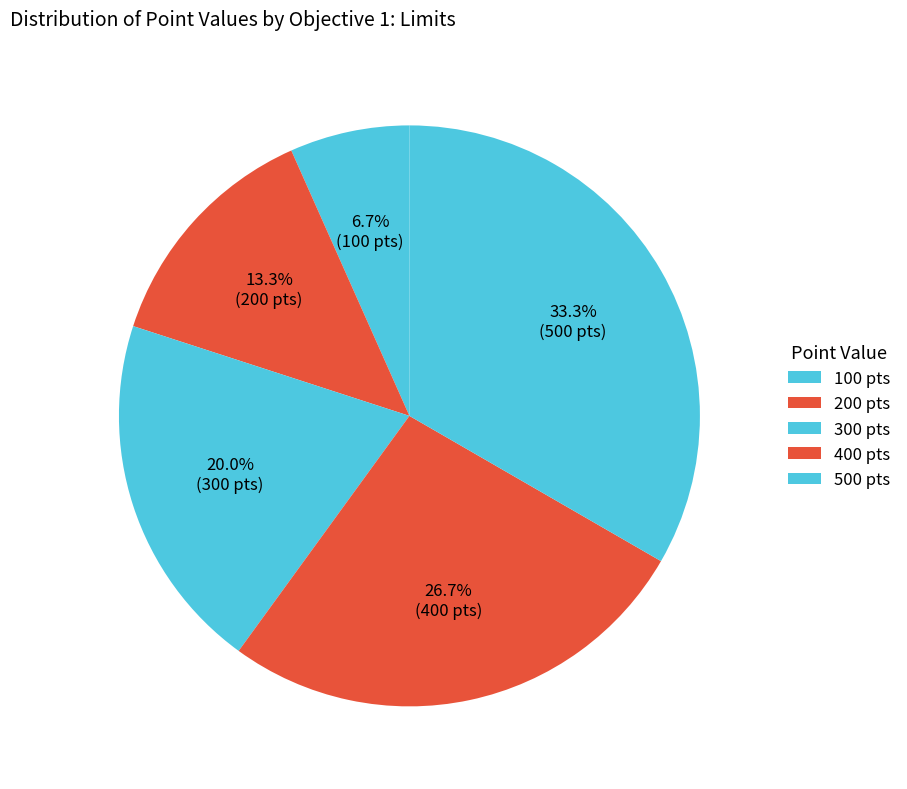

How many slices are in this pie chart?

5